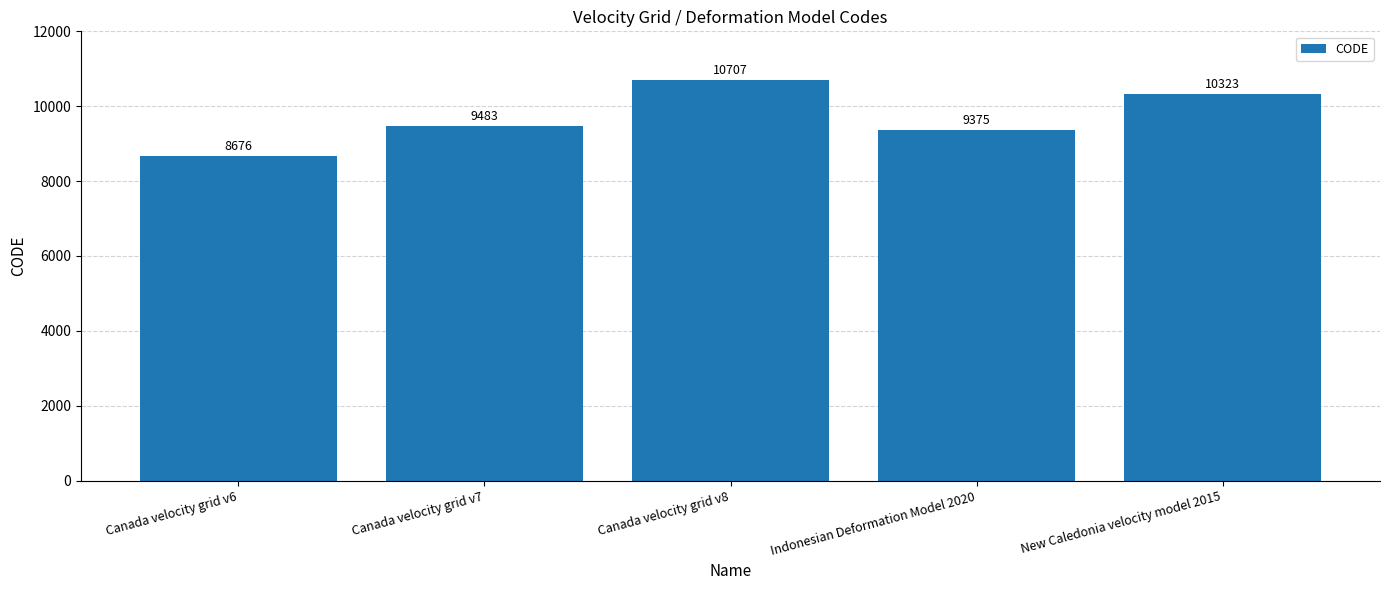

Which has a higher value, Canada velocity grid v6 or New Caledonia velocity model 2015?

New Caledonia velocity model 2015